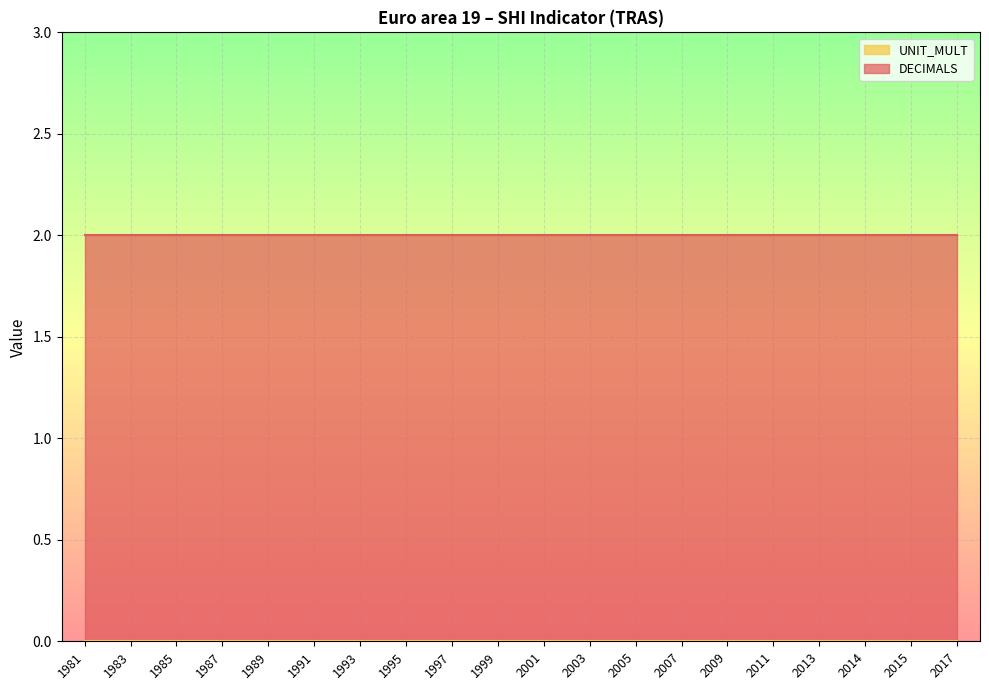

Reading left to right, transcribe all the data shown in this chart.

DECIMALS: 1981=2	1983=2	1985=2	1987=2	1989=2	1991=2	1993=2	1995=2	1997=2	1999=2	2001=2	2003=2	2005=2	2007=2	2009=2	2011=2	2013=2	2014=2	2015=2	2017=2
UNIT_MULT: 1981=0	1983=0	1985=0	1987=0	1989=0	1991=0	1993=0	1995=0	1997=0	1999=0	2001=0	2003=0	2005=0	2007=0	2009=0	2011=0	2013=0	2014=0	2015=0	2017=0